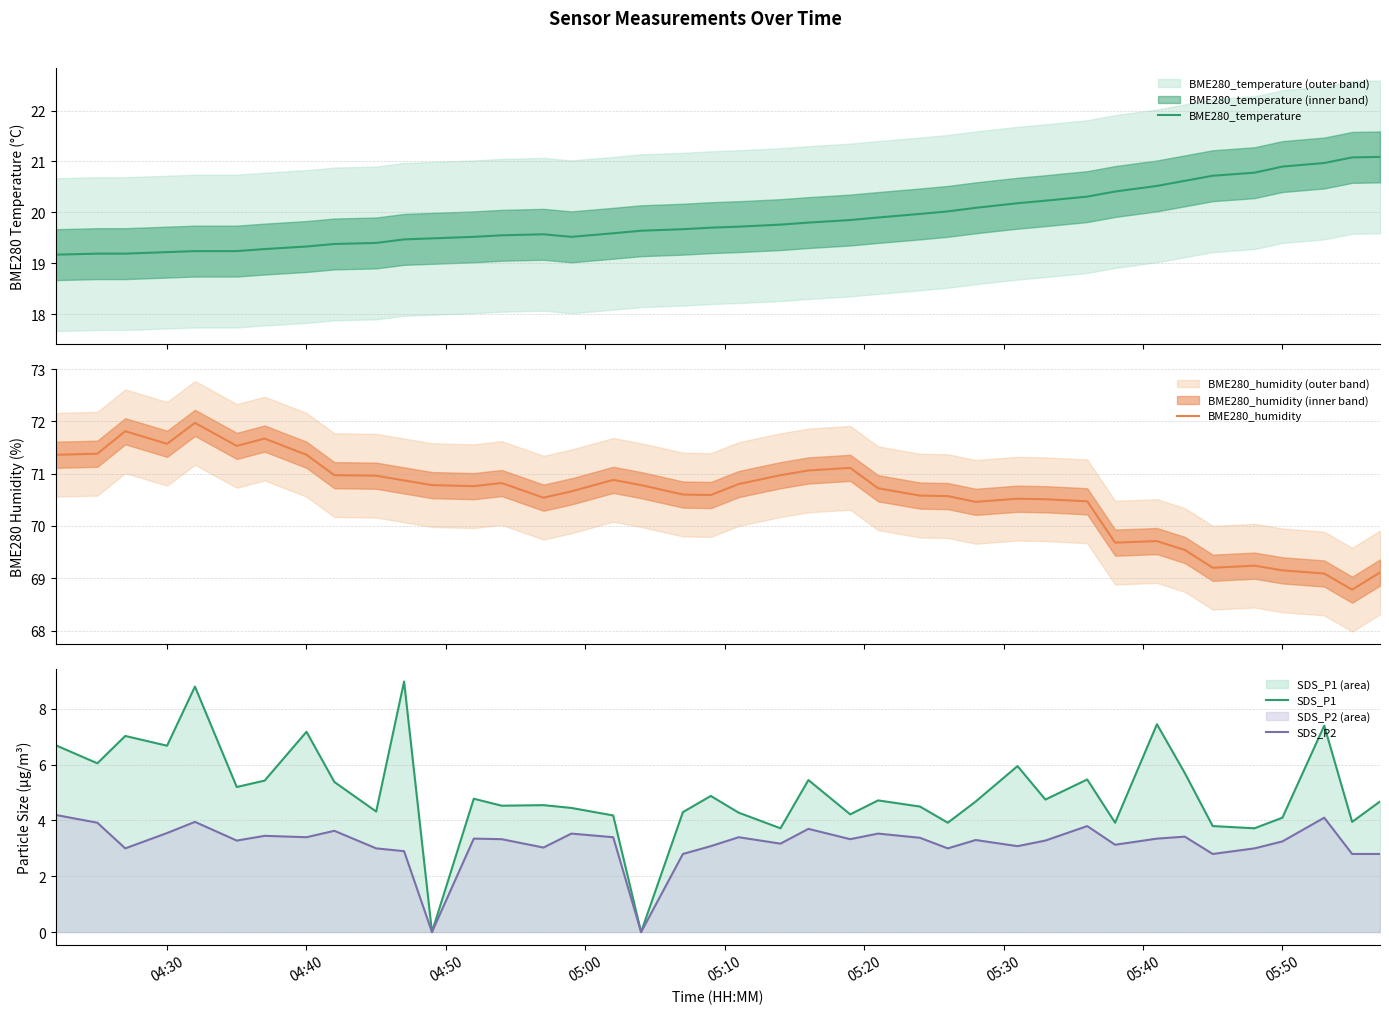

The SDS_P2 series shows 3.2 at 05:50. True or false?

True